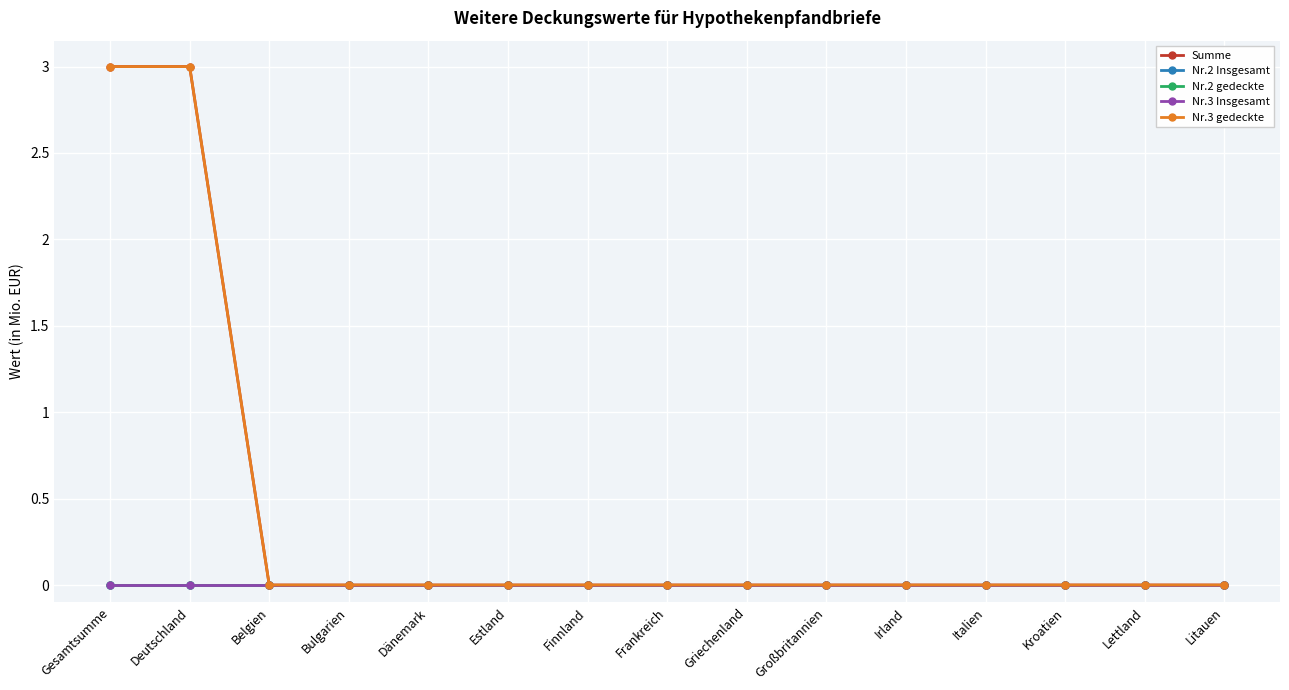

Which has a higher value, Estland or Griechenland?

Estland